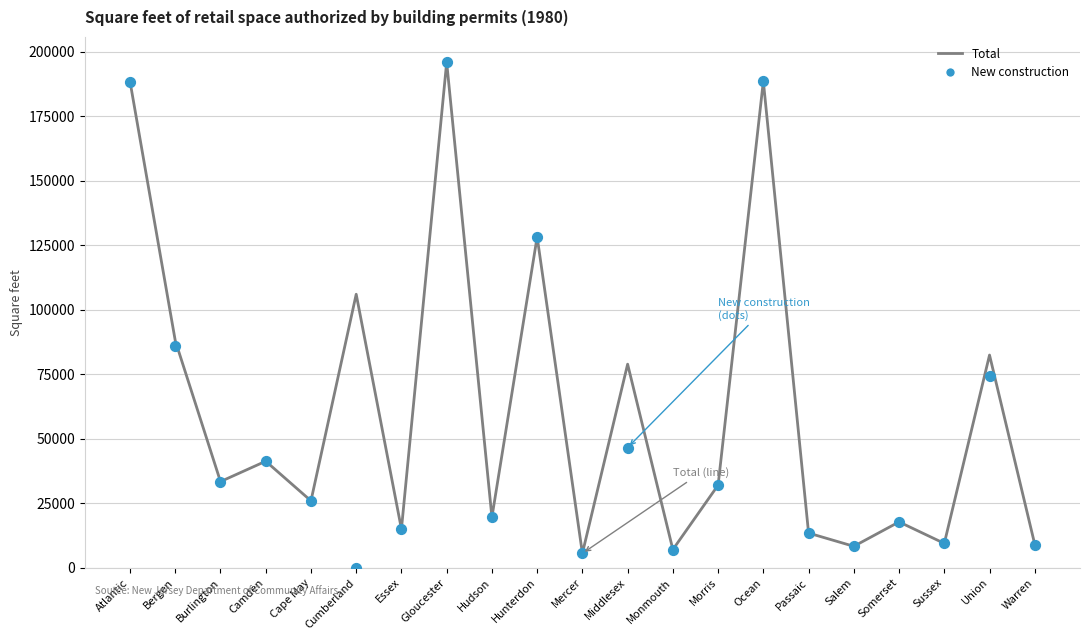

Which series has the largest total across all categories?

Total